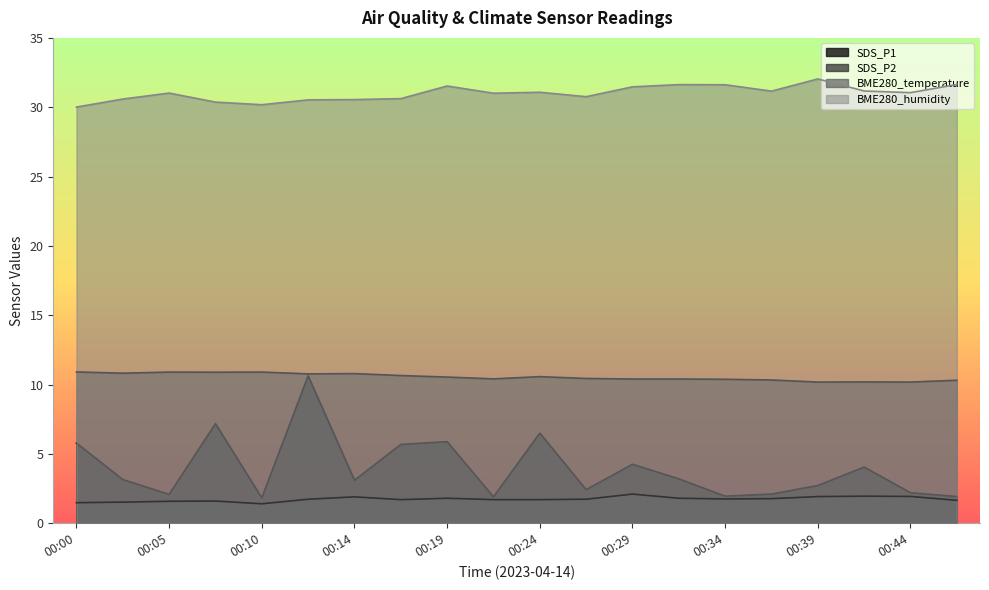

True or false: SDS_P2 has more than 1 interior local peaks.

True